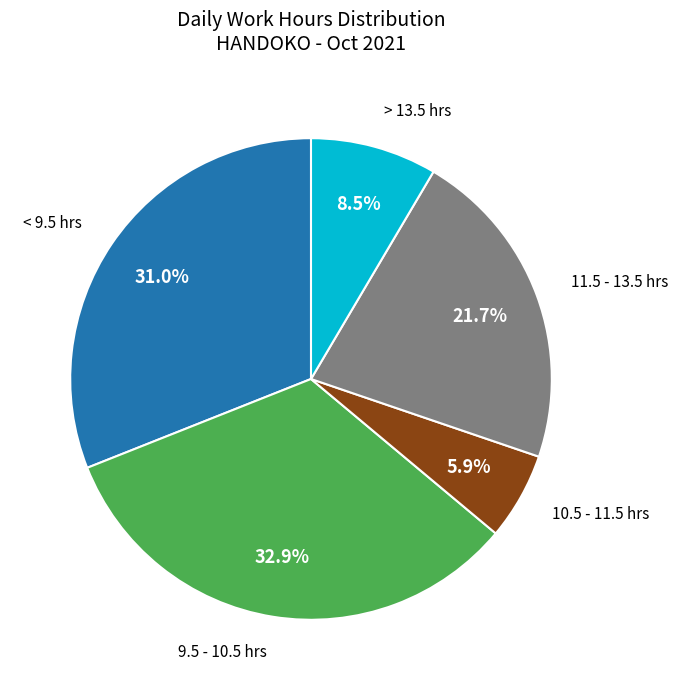

Is there any slice that represents more than half of the pie?

No